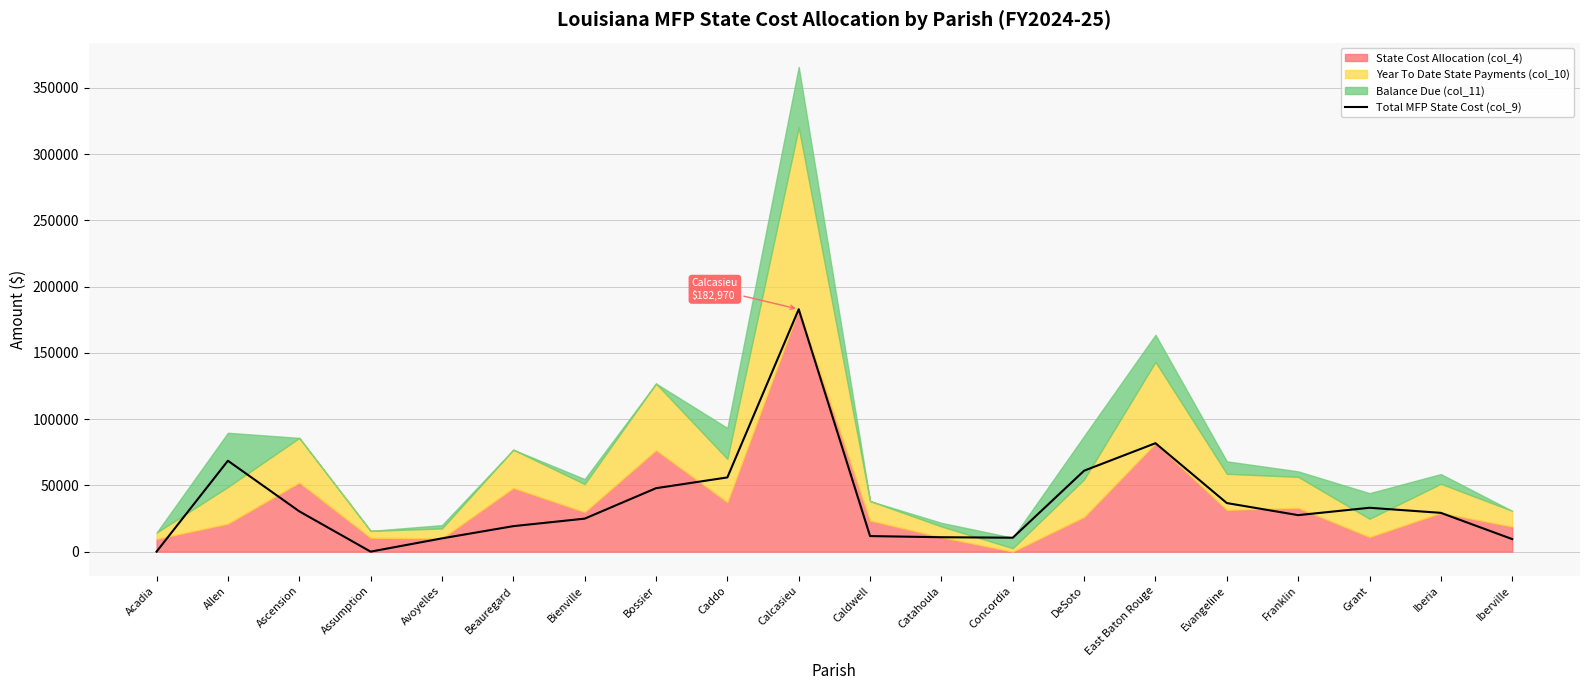

How many positive values are there?

18